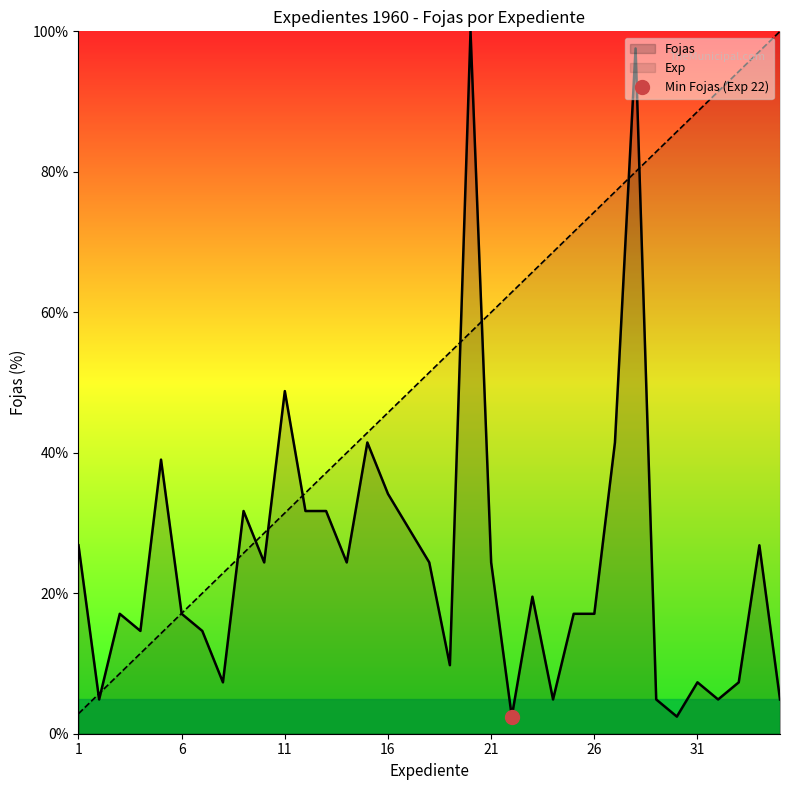

What is the highest value of the Exp series?

100.0